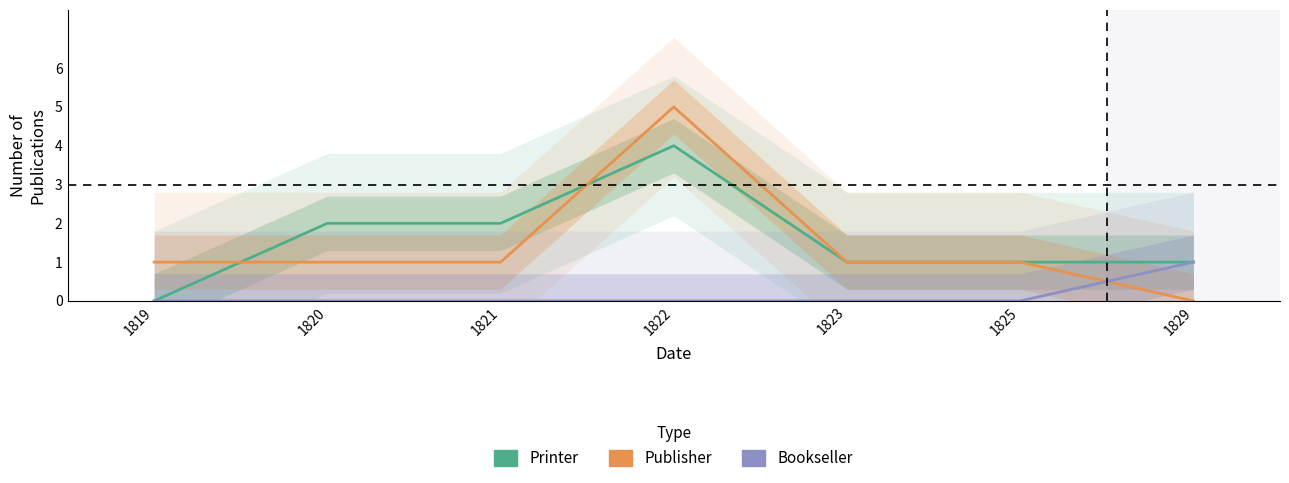

Reading right to left, what are all the values shown in this chart?

Printer: 1829=1	1825=1	1823=1	1822=4	1821=2	1820=2	1819=0
Publisher: 1829=0	1825=1	1823=1	1822=5	1821=1	1820=1	1819=1
Bookseller: 1829=1	1825=0	1823=0	1822=0	1821=0	1820=0	1819=0